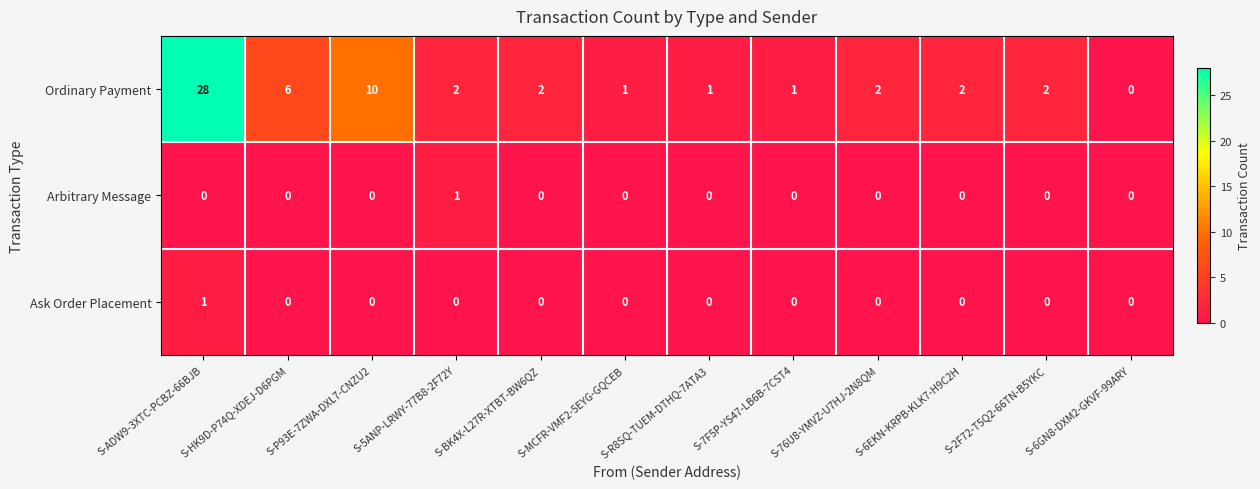

At which label does Ordinary Payment first exceed 2?

S-ADW9-3XTC-PCBZ-66BJB